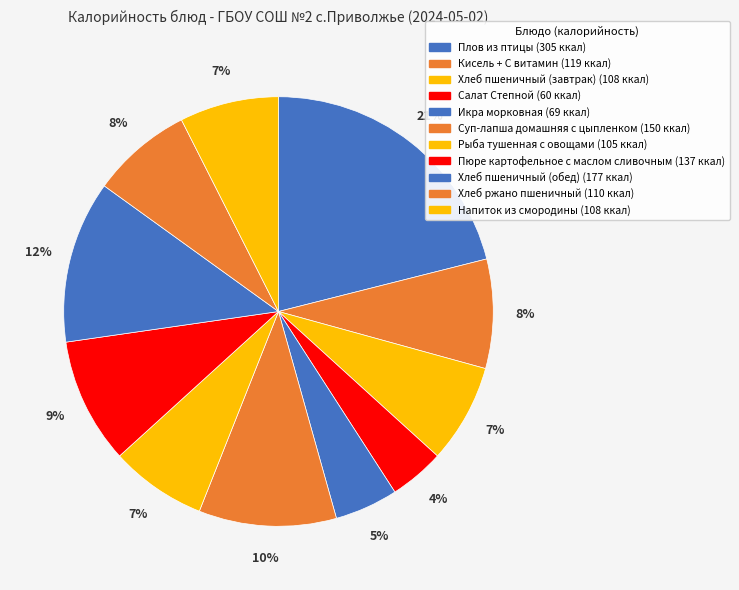

Which category has the smallest portion of the pie?

Салат Степной